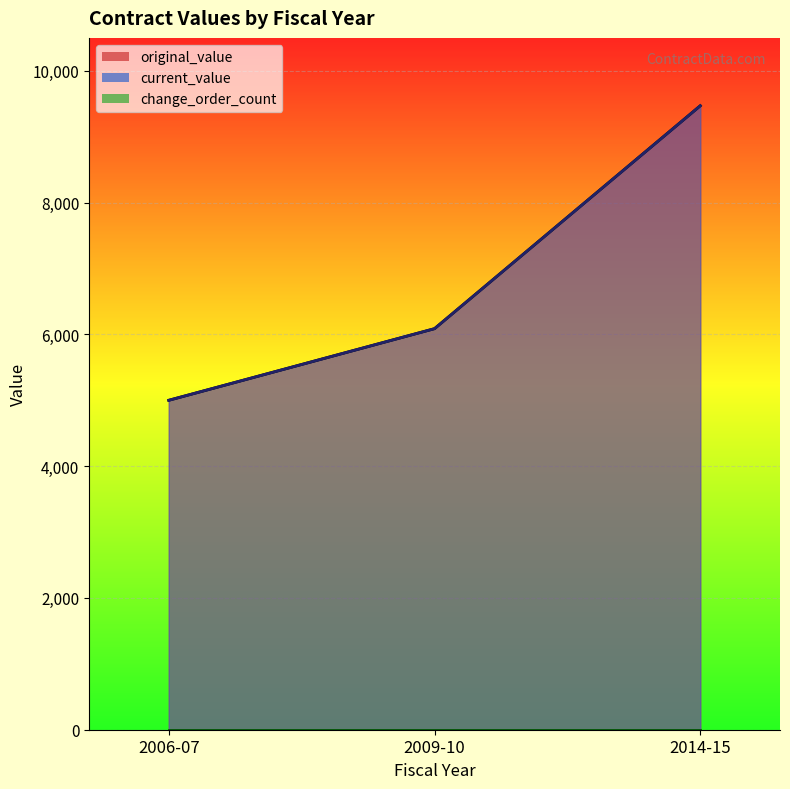

The value of original_value at 2006-07 is 5000.0. True or false?

True